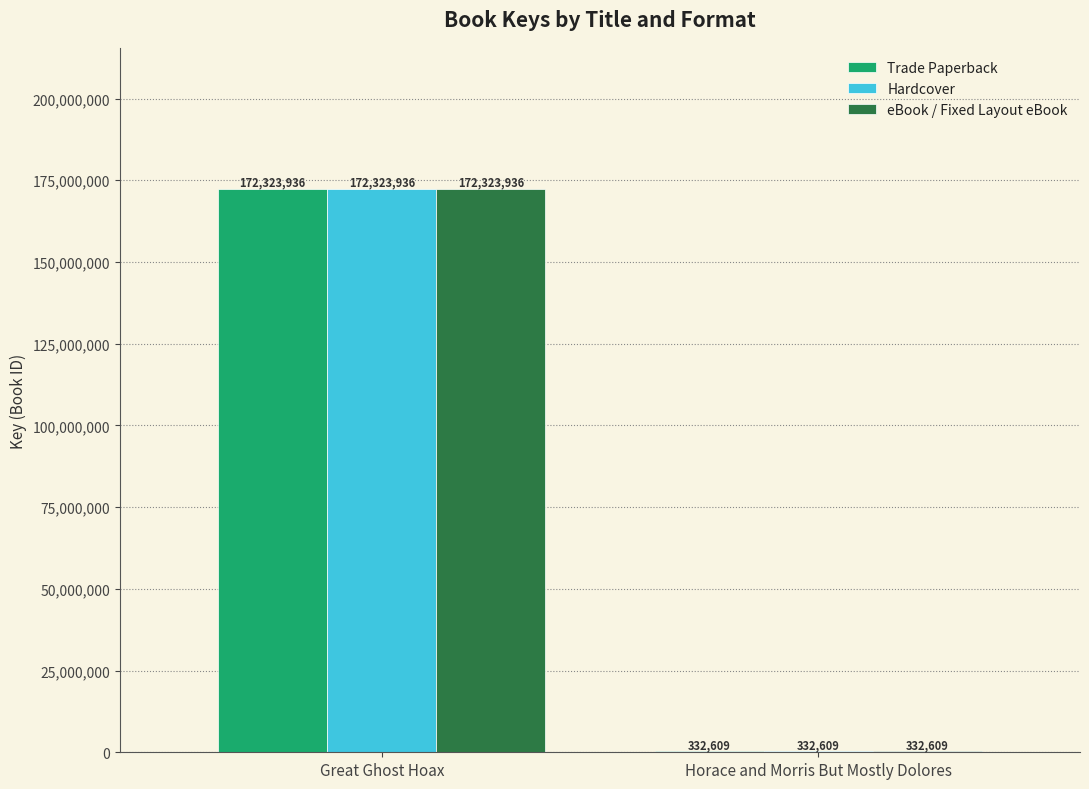

At which label does eBook / Fixed Layout eBook reach its peak?

Great Ghost Hoax